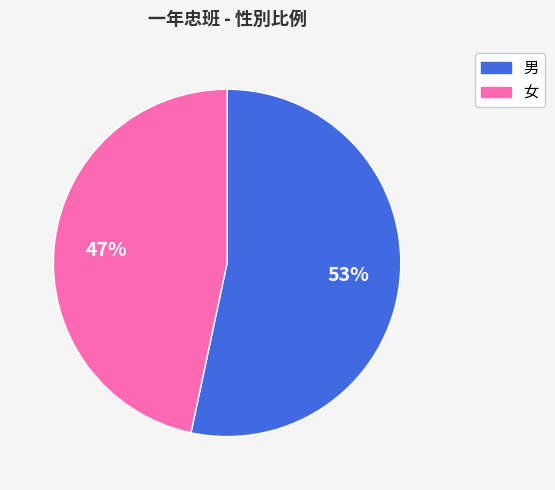

To the nearest percent, what portion does 男 represent?

53%